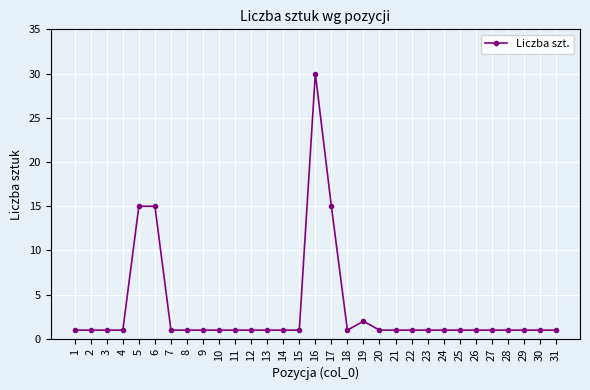

True or false: the data has more than 0 interior local peaks.

True